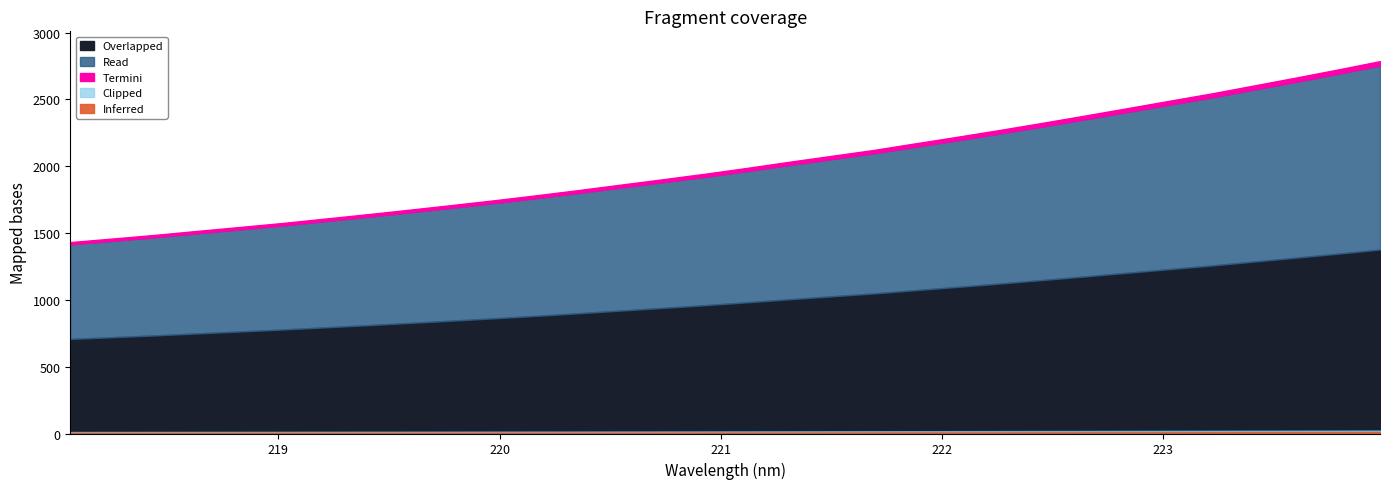

List the labels in order of value, smallest first.

218.0596, 218.2508, 218.442, 218.6332, 218.8244, 219.0156, 219.2067, 219.3979, 219.589, 219.7801, 219.9712, 220.1623, 220.3533, 220.5444, 220.7354, 220.9264, 221.1174, 221.3083, 221.4993, 221.6902, 221.8812, 222.0721, 222.263, 222.4538, 222.6447, 222.8355, 223.0264, 223.2172, 223.408, 223.5987, 223.7895, 223.9802